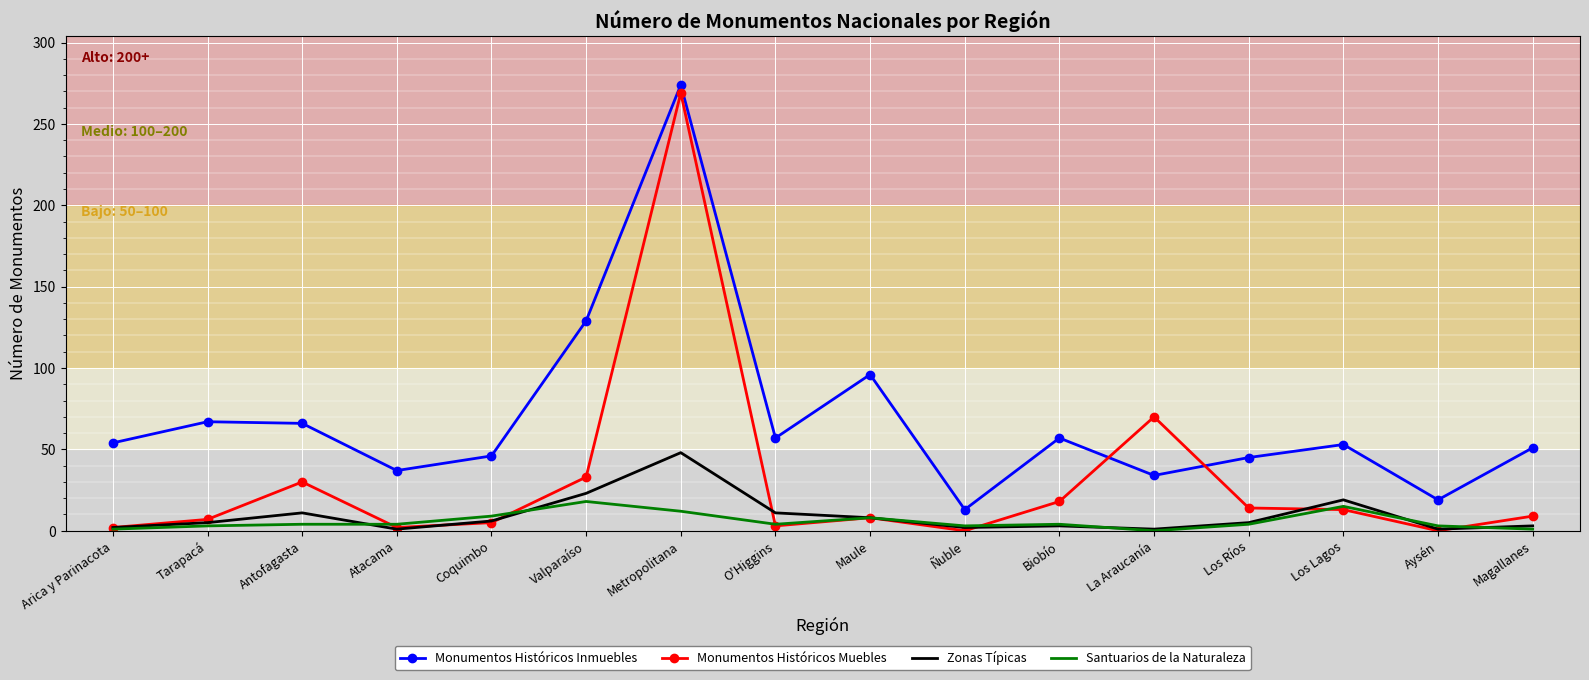

Read the Zonas Típicas value at O'Higgins.

11